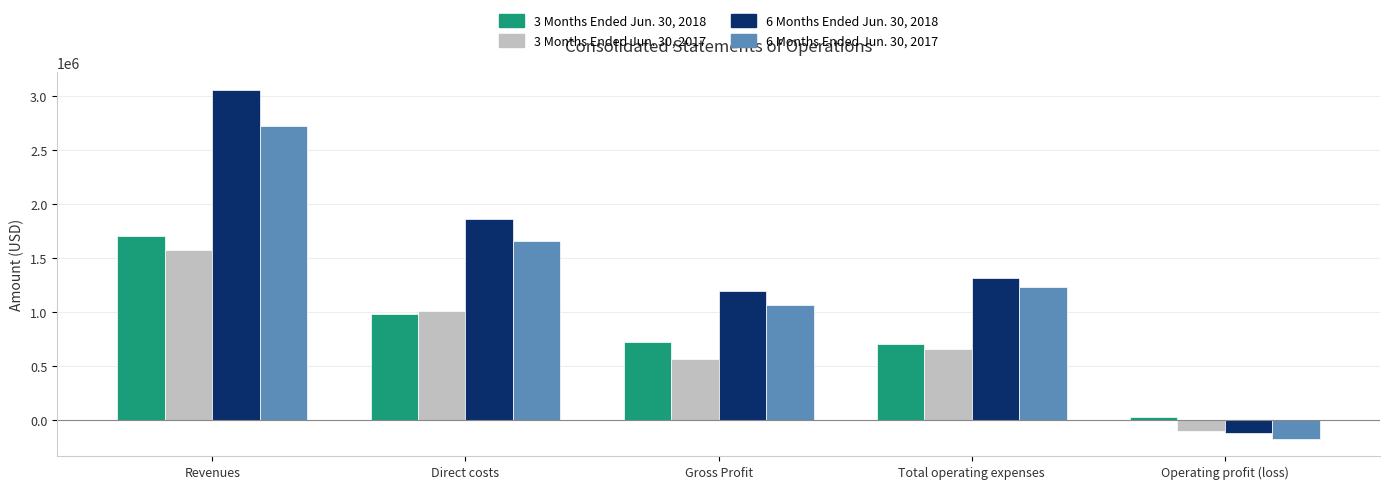

Which series has the widest spread of values?

6 Months Ended Jun. 30, 2018